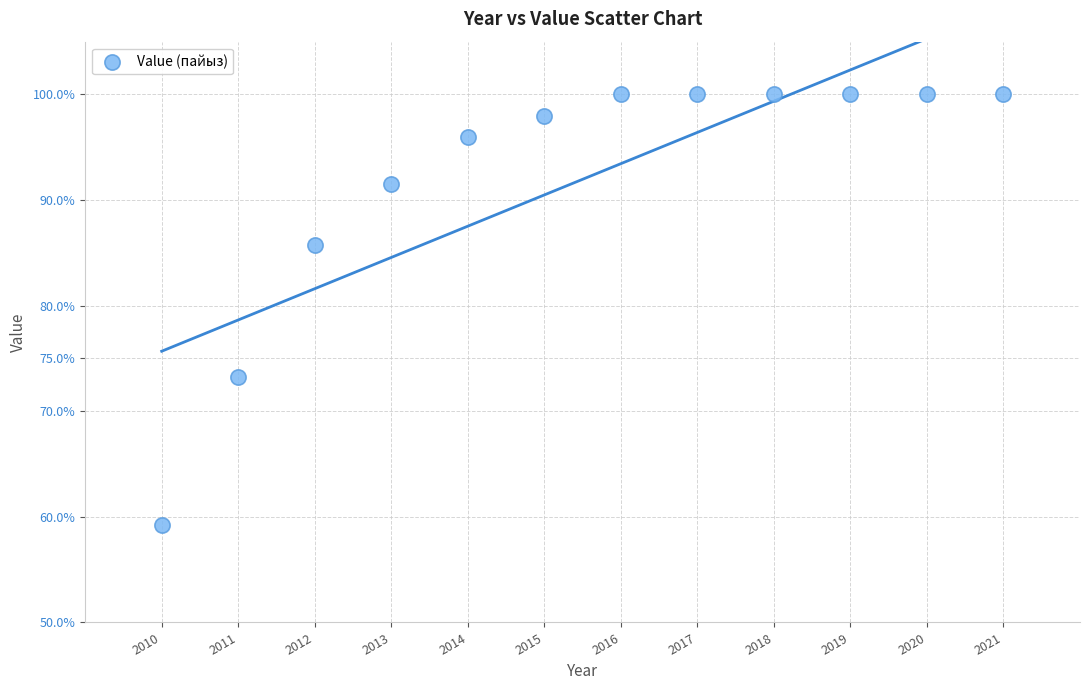

What Y value in the scatter plot is closest to 79?

73.2